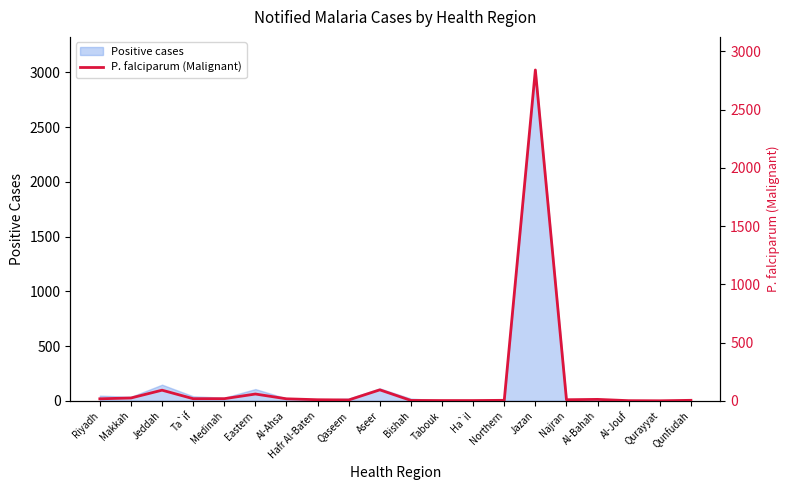

Does the chart display data point markers on the line(s)?

No